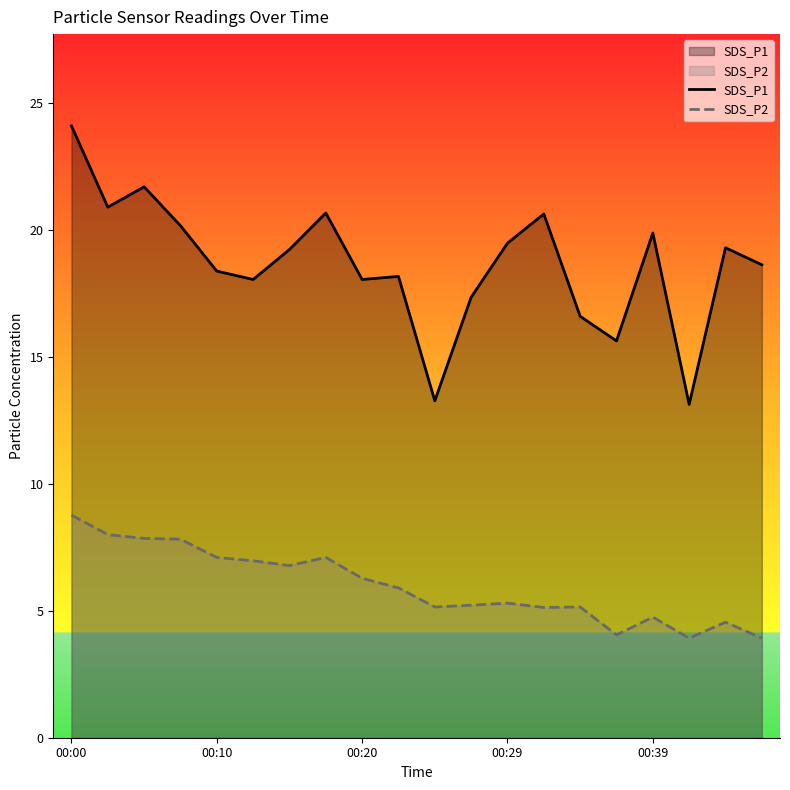

How many interior local valleys does the SDS_P1 series have?

6